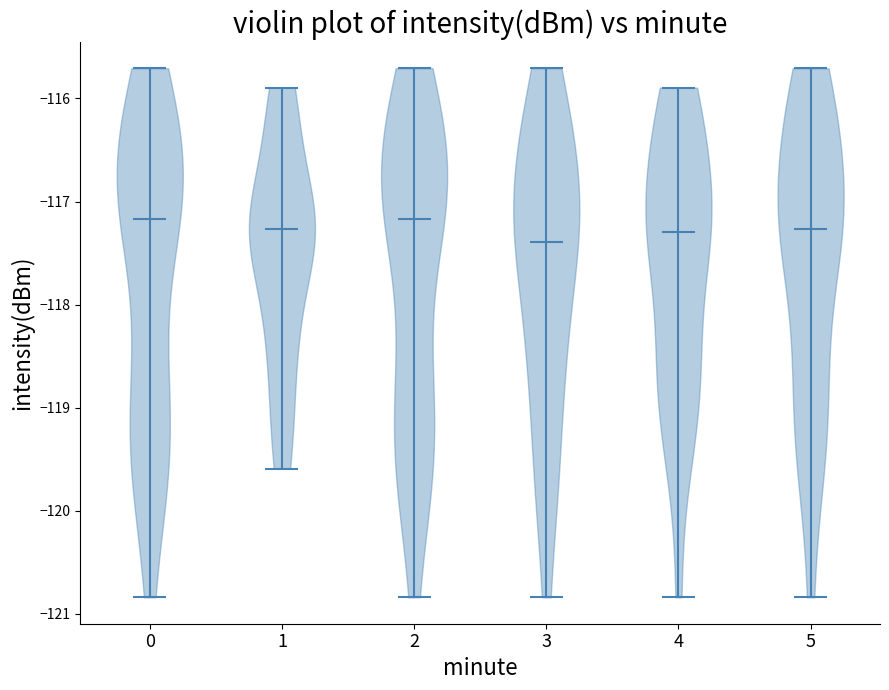

Reading left to right, read every violin against the y-axis: where its median line is, and the lowest and highest points it reaches. The values are not printed on the chart, so give them approximately, as read against the axis.

0: median line -117.2, lowest point -120.8, highest point -115.7
1: median line -117.3, lowest point -119.6, highest point -115.9
2: median line -117.2, lowest point -120.8, highest point -115.7
3: median line -117.4, lowest point -120.8, highest point -115.7
4: median line -117.3, lowest point -120.8, highest point -115.9
5: median line -117.3, lowest point -120.8, highest point -115.7